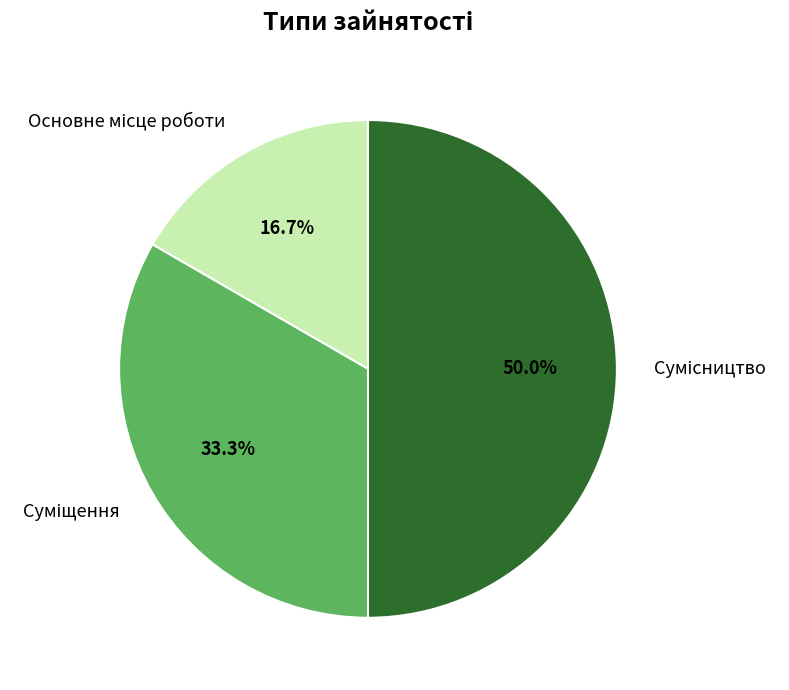

Between Основне місце роботи and Сумісництво, which is larger?

Сумісництво